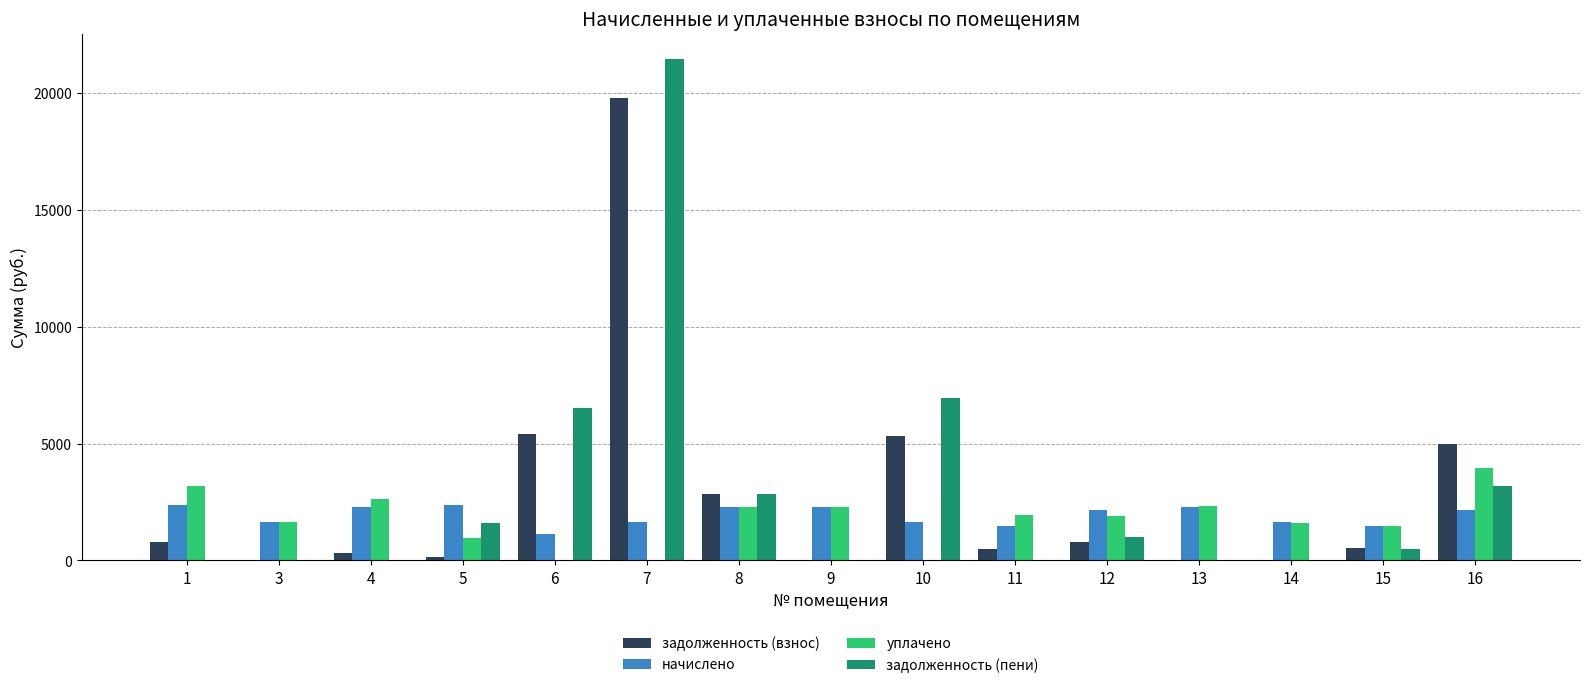

How many groups of bars are there?

15